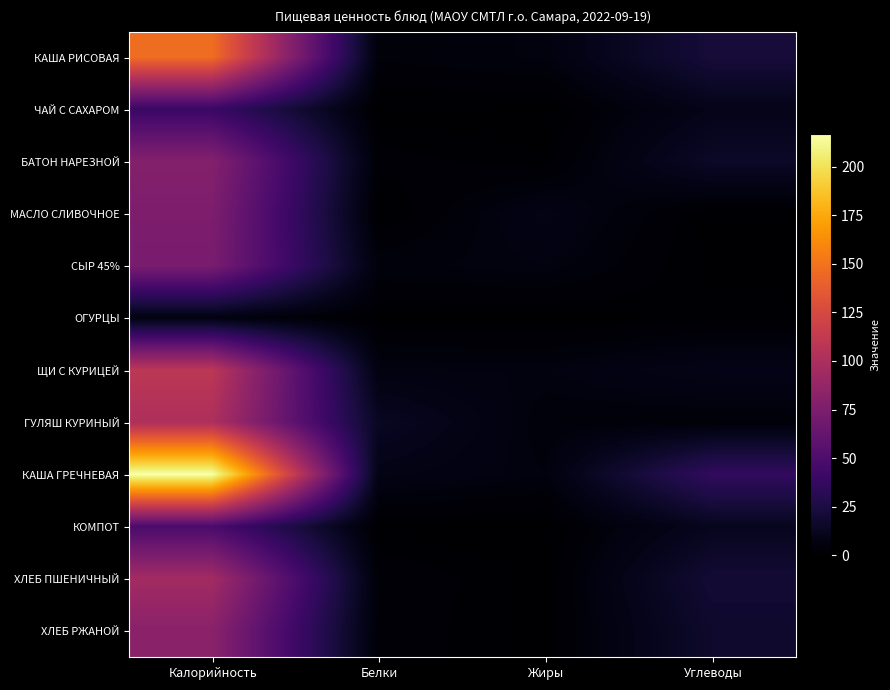

Which series has the largest total across all categories?

КАША ГРЕЧНЕВАЯ